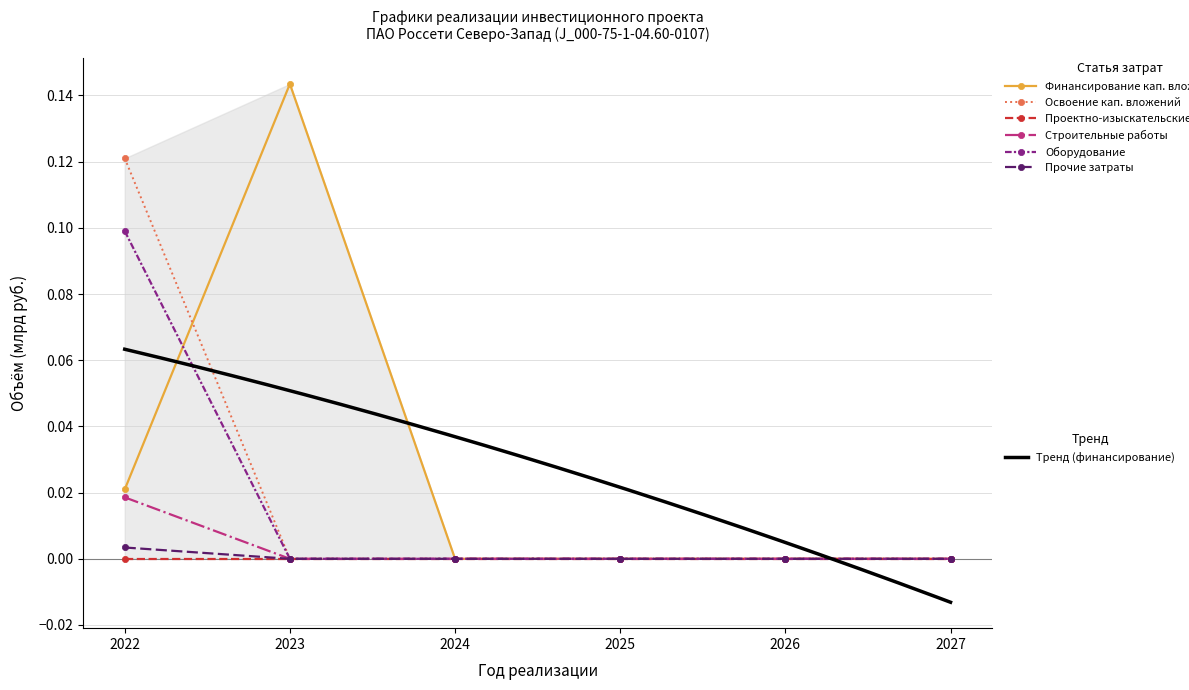

True or false: Оборудование and Освоение кап. вложений intersect in this chart.

False